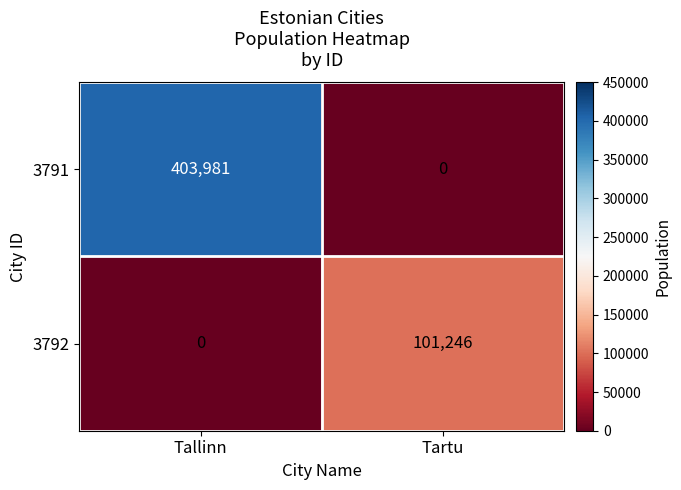

Reading left to right, transcribe all the data shown in this chart.

3791: 403981	0
3792: 0	101246